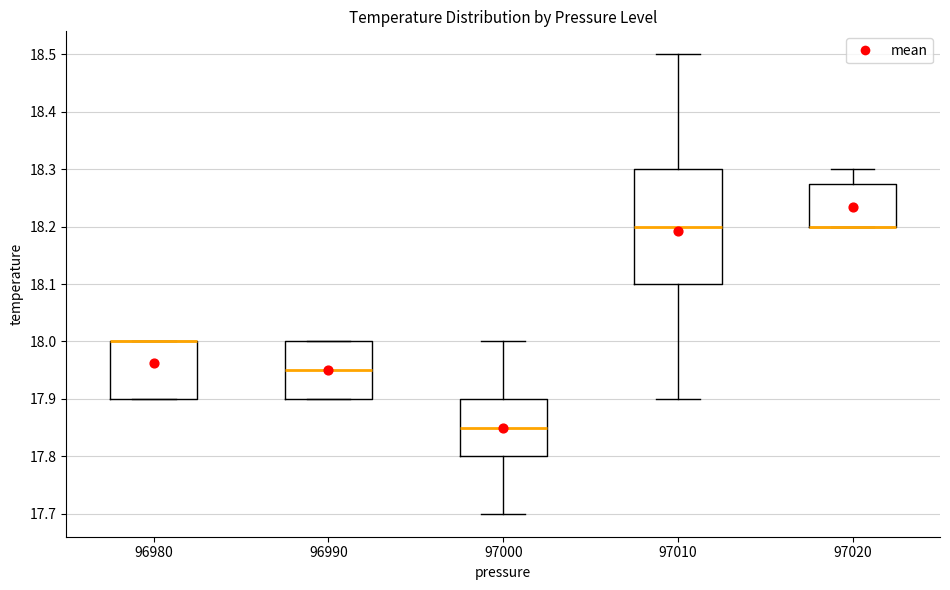

Reading left to right, read every box against the y-axis: the position of its median line, the range the box covers, and the ends of its whiskers. The values are not printed on the chart, so give them approximately, as read against the axis.

96980: median 18.00 (drawn on the box's upper edge), box 17.90 to 18.00, whiskers 17.90 to 18.00
96990: median 17.95, box 17.90 to 18.00, whiskers 17.90 to 18.00
97000: median 17.85, box 17.80 to 17.90, whiskers 17.70 to 18.00
97010: median 18.20, box 18.10 to 18.30, whiskers 17.90 to 18.50
97020: median 18.20 (drawn on the box's lower edge), box 18.20 to 18.28, whiskers 18.20 to 18.30